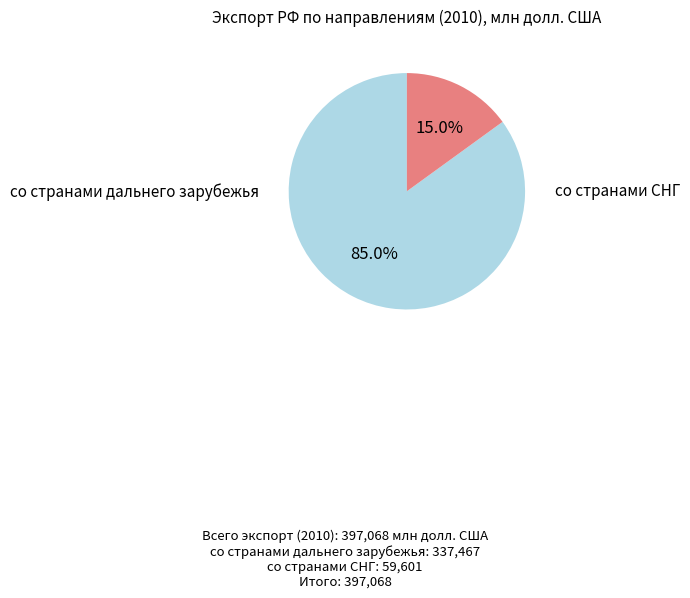

Is there any slice that represents more than half of the pie?

Yes